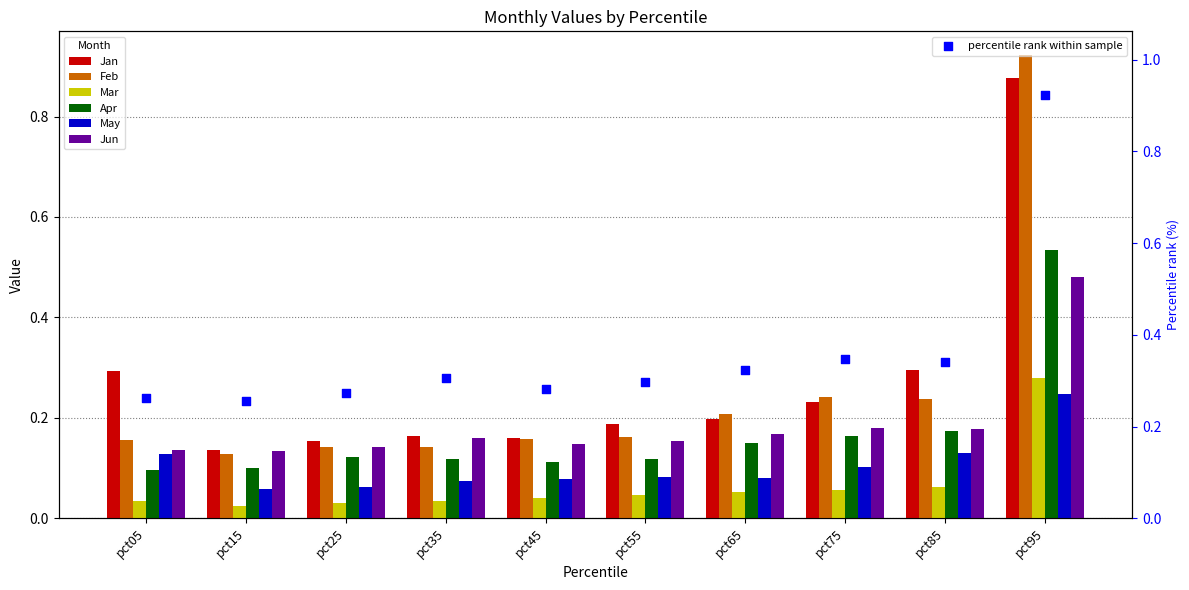

Which series contains the highest Y value?

Feb